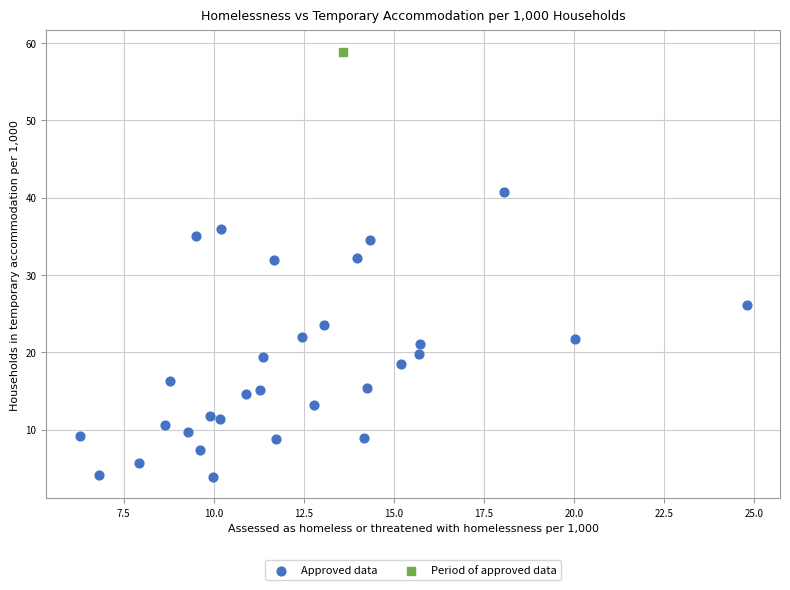

What are all the series names shown in the legend?

Approved data, Period of approved data